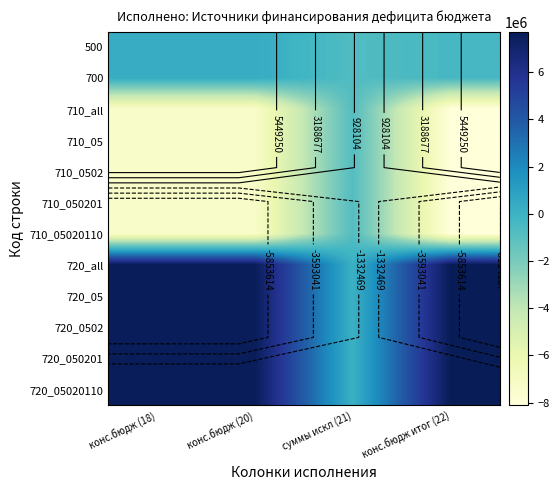

What is the difference between the highest and lowest values at конс.бюдж итог (22)?

15824010.4